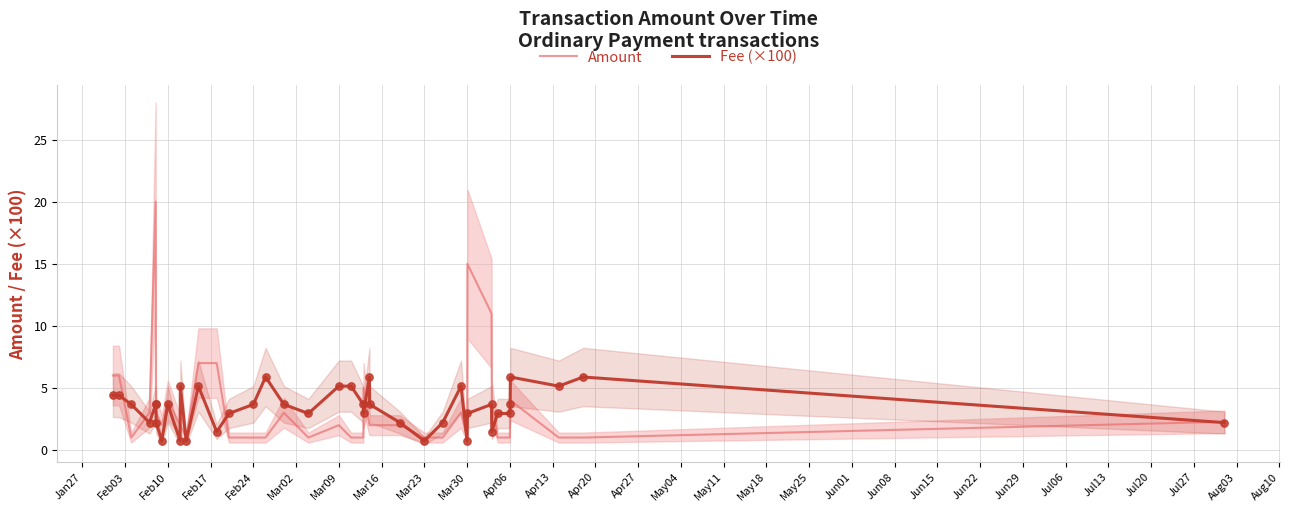

Is the value of Fee (×100) at 34 greater than the value of Amount at 31?

No